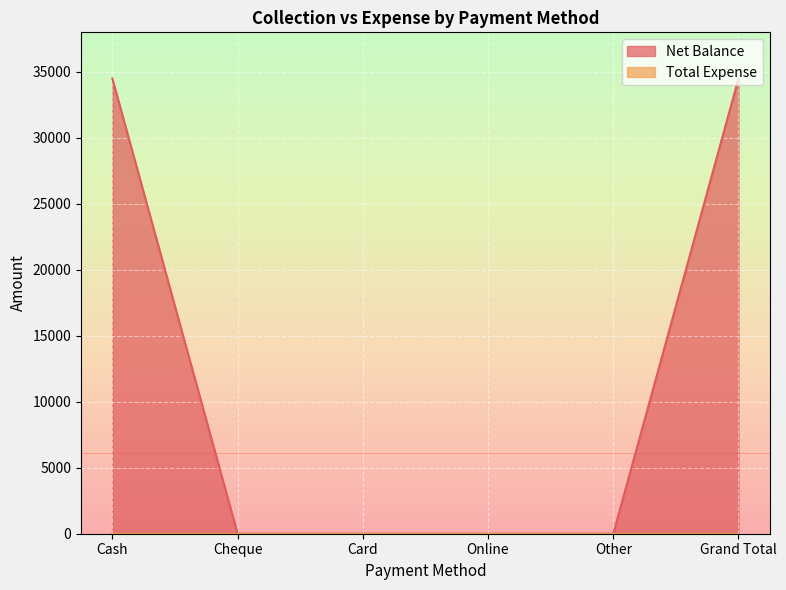

What position from the right is Card?

4